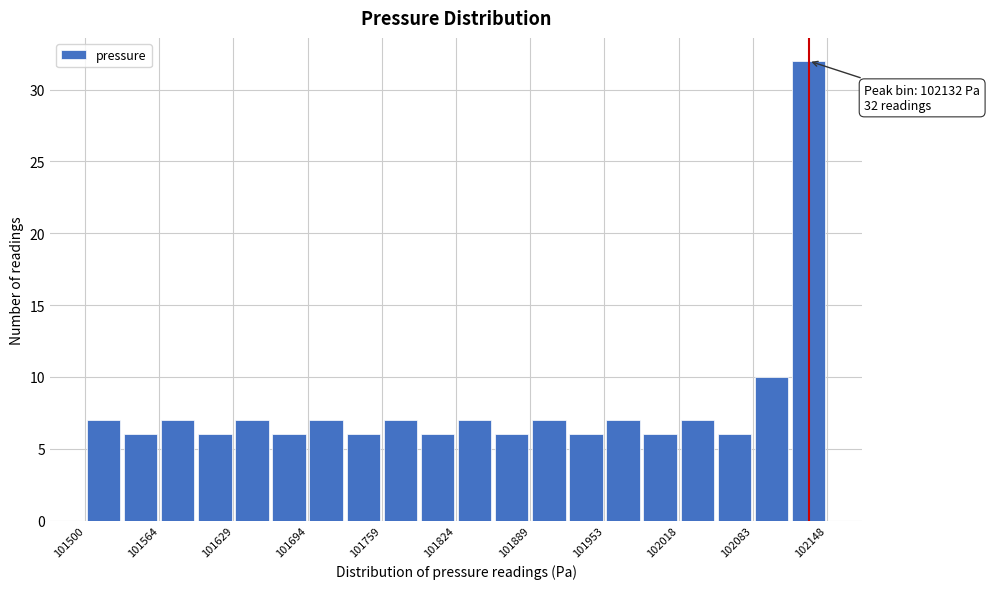

Around what value on the x-axis is the tallest bar? Give the approximate position of its centre, as read against the axis.

102130